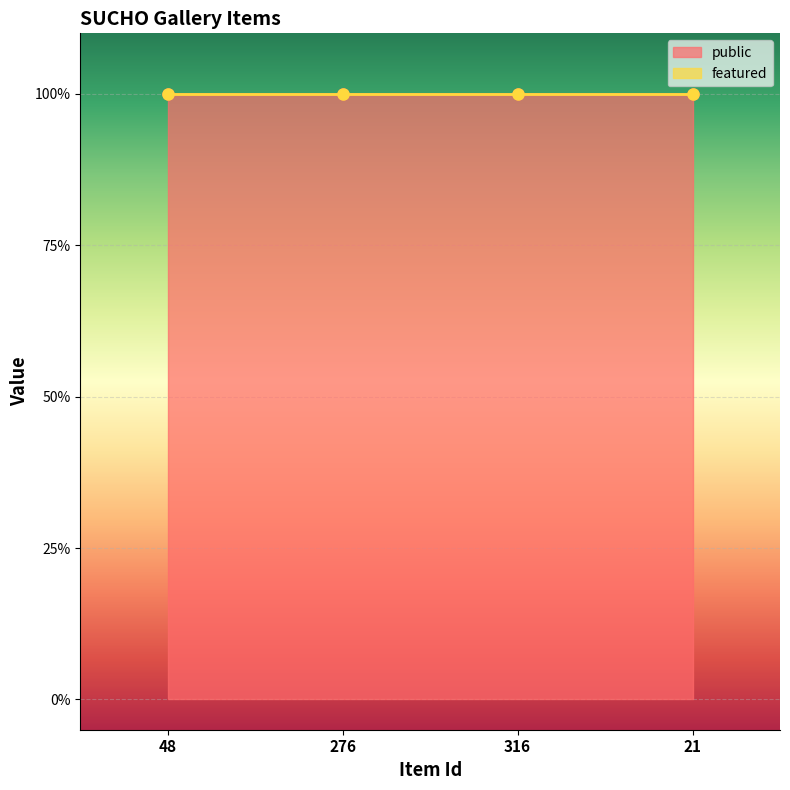

Rank the categories by featured value from highest to lowest.

48, 276, 316, 21